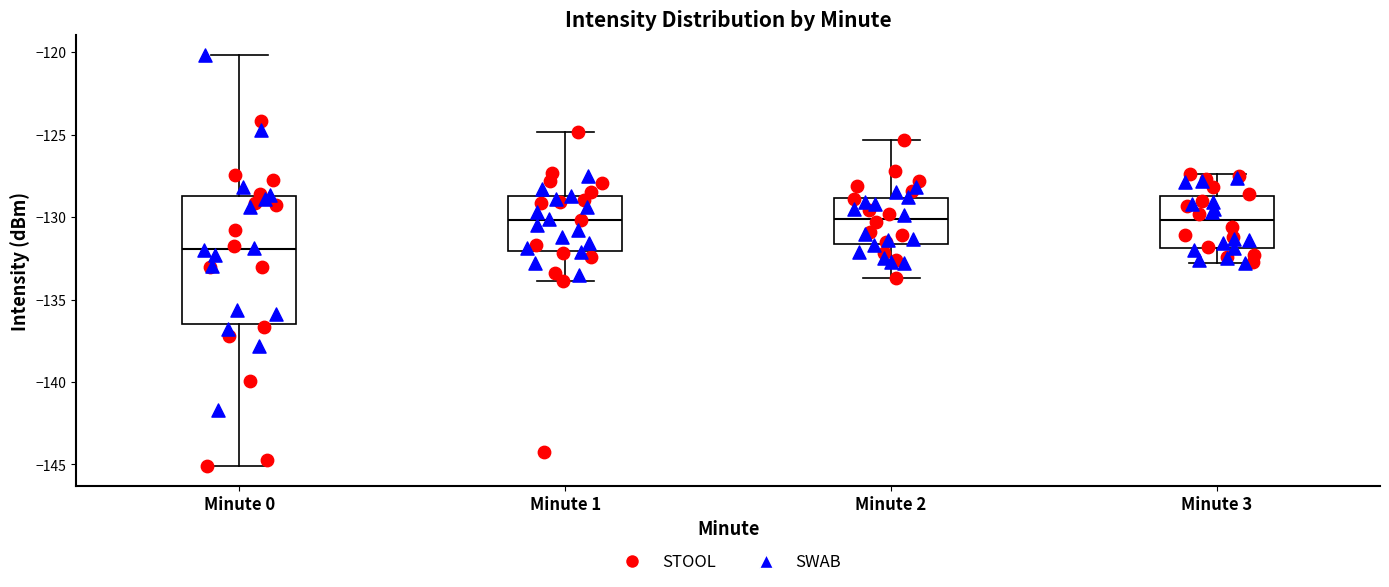

Reading left to right, read every box against the y-axis: the position of its median line, the range the box covers, and the ends of its whiskers. The values are not printed on the chart, so give them approximately, as read against the axis.

Minute 0: median -132.0, box -136.5 to -128.5, whiskers -145.0 to -120.0
Minute 1: median -130.0, box -132.0 to -128.5, whiskers -134.0 to -125.0
Minute 2: median -130.0, box -131.5 to -129.0, whiskers -133.5 to -125.5
Minute 3: median -130.0, box -132.0 to -128.5, whiskers -133.0 to -127.5